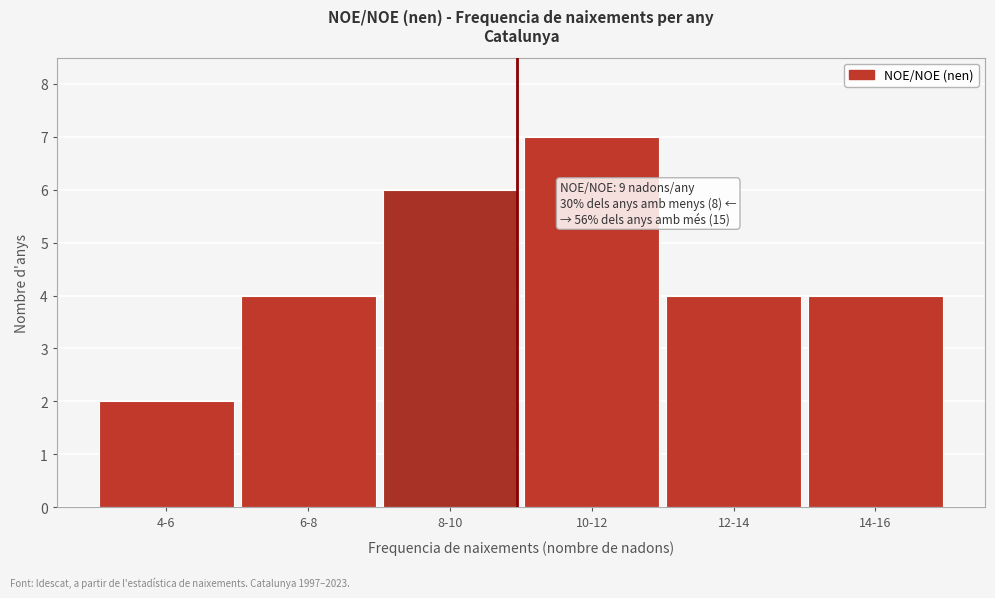

Reading right to left, what are all the values shown in this chart?

4	4	7	6	4	2